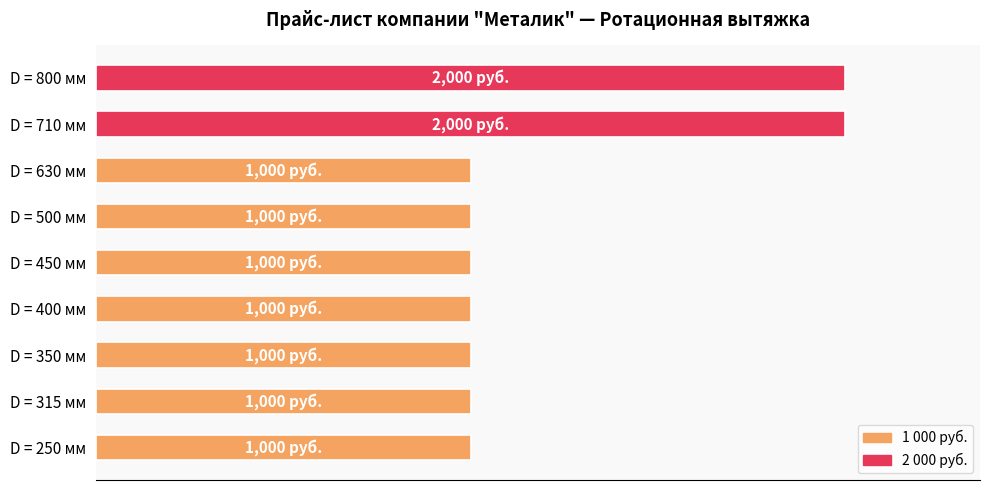

What is the greatest value displayed?

2000